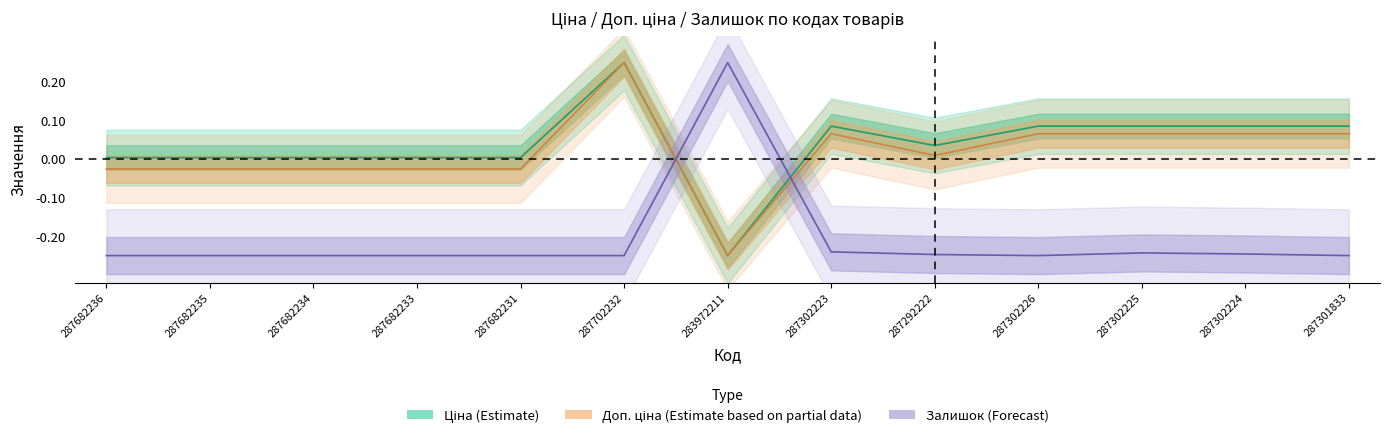

How many times do Залишок and Доп. ціна cross each other?

2